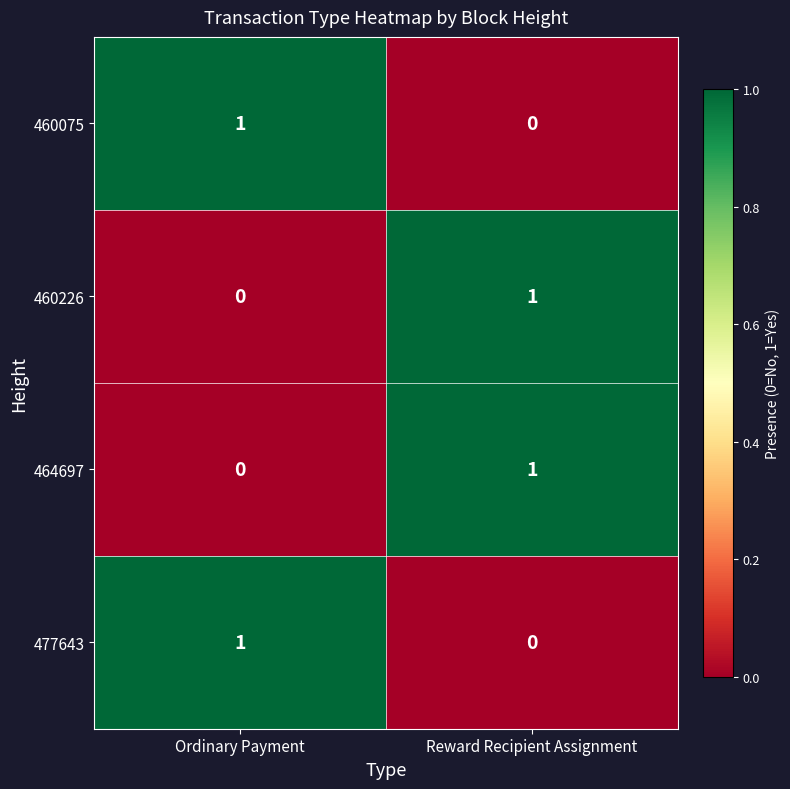

Reading left to right, what are all the values shown in this chart?

460075: Ordinary Payment=1	Reward Recipient Assignment=0
460226: Ordinary Payment=0	Reward Recipient Assignment=1
464697: Ordinary Payment=0	Reward Recipient Assignment=1
477643: Ordinary Payment=1	Reward Recipient Assignment=0